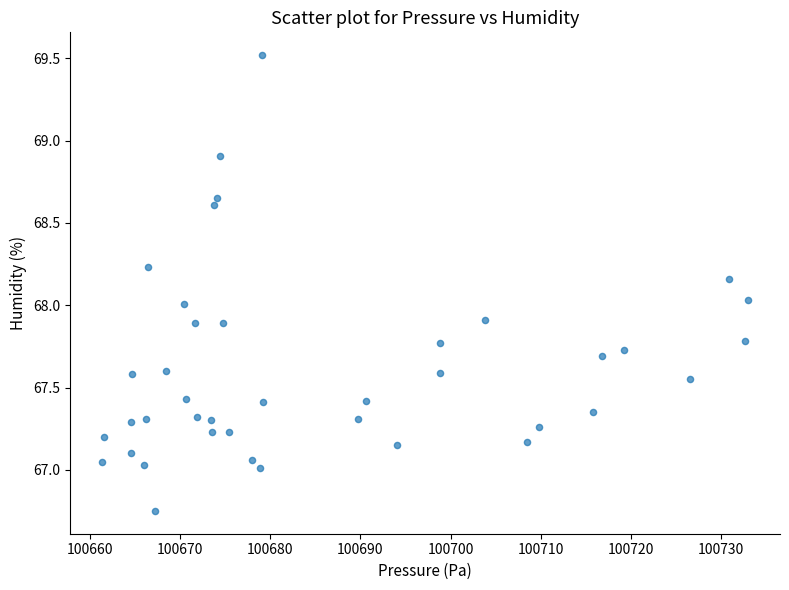

What is the range of Y values (max minus min)?

2.8